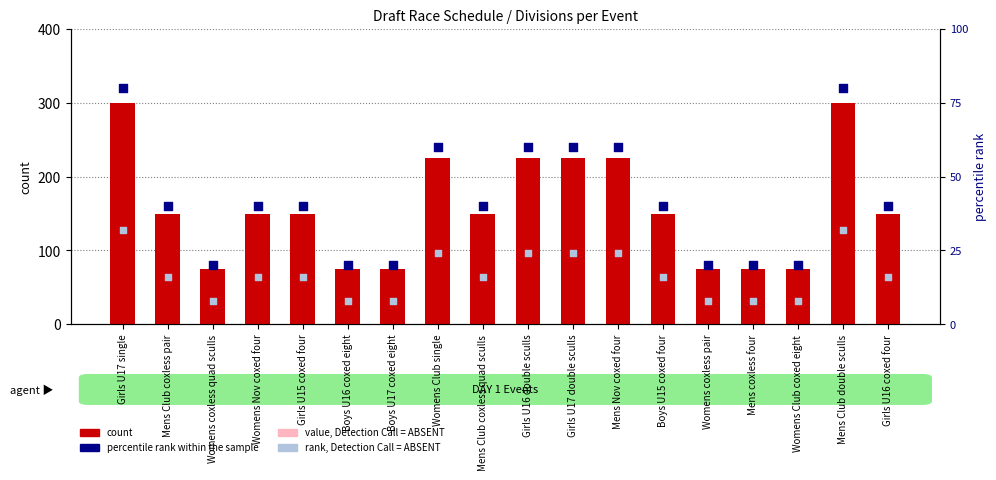

Which series has the largest total across all categories?

count